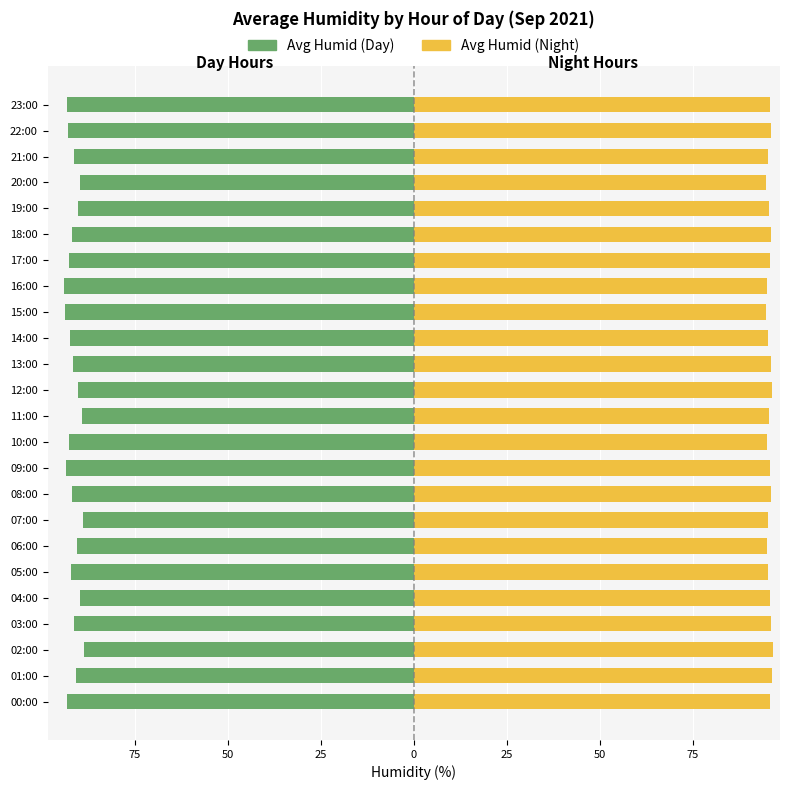

Rank the series by their average value, from lowest to highest.

Avg Humid (Day), Avg Humid (Night)